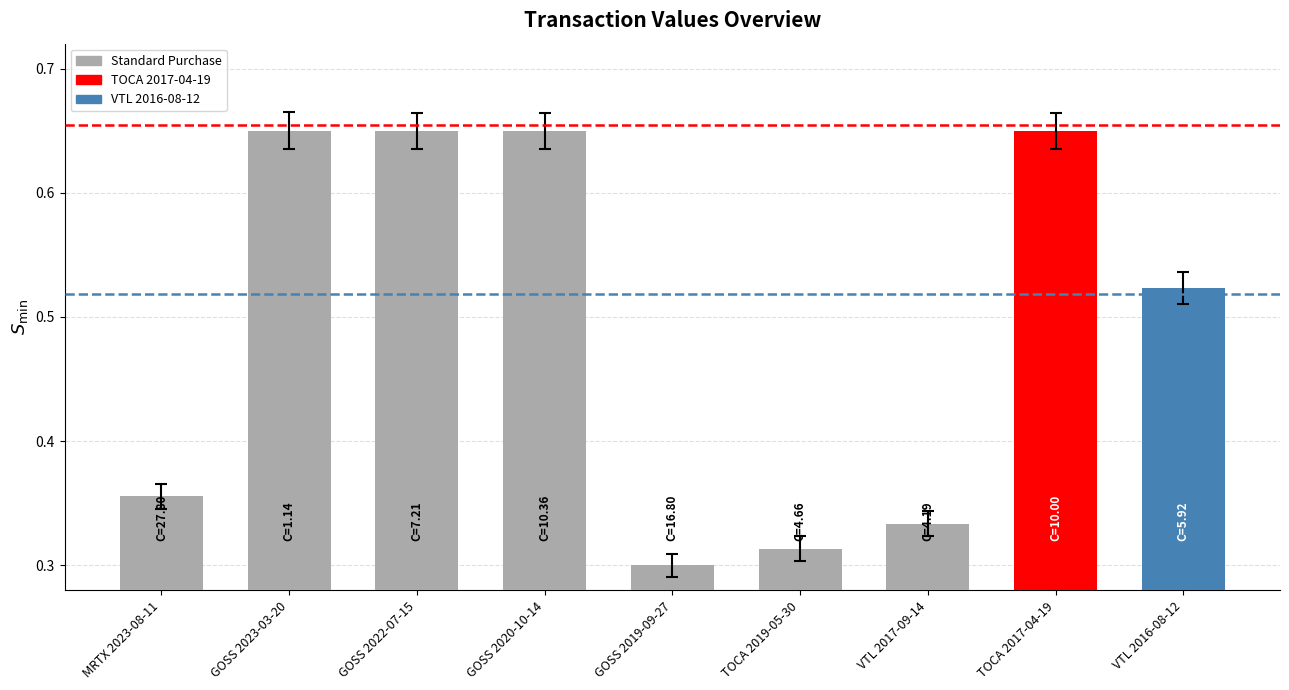

The value at GOSS 2019-09-27 is 0.3. True or false?

True